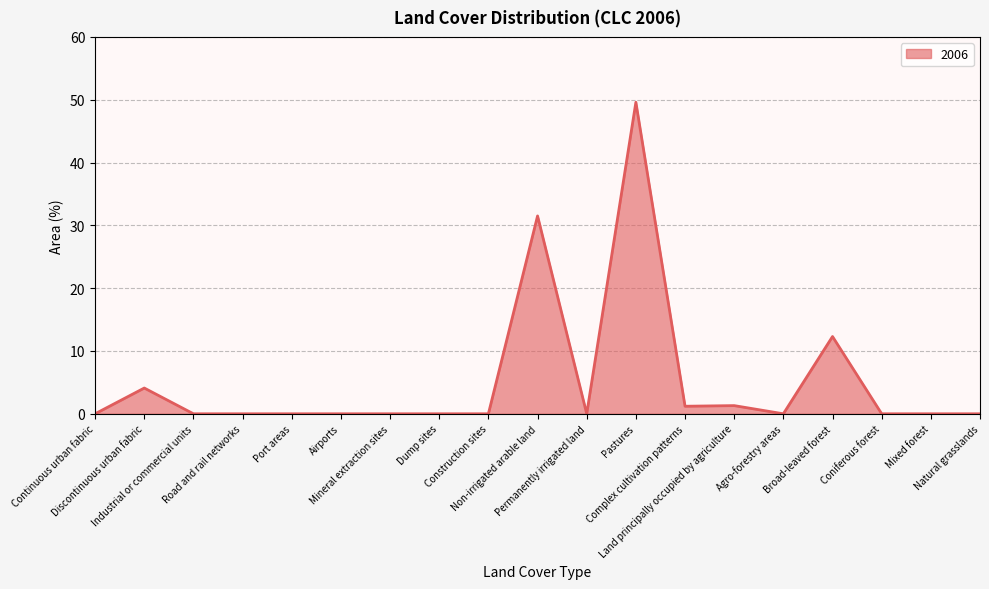

The chart shows a value of 0.0 at Mixed forest. True or false?

True